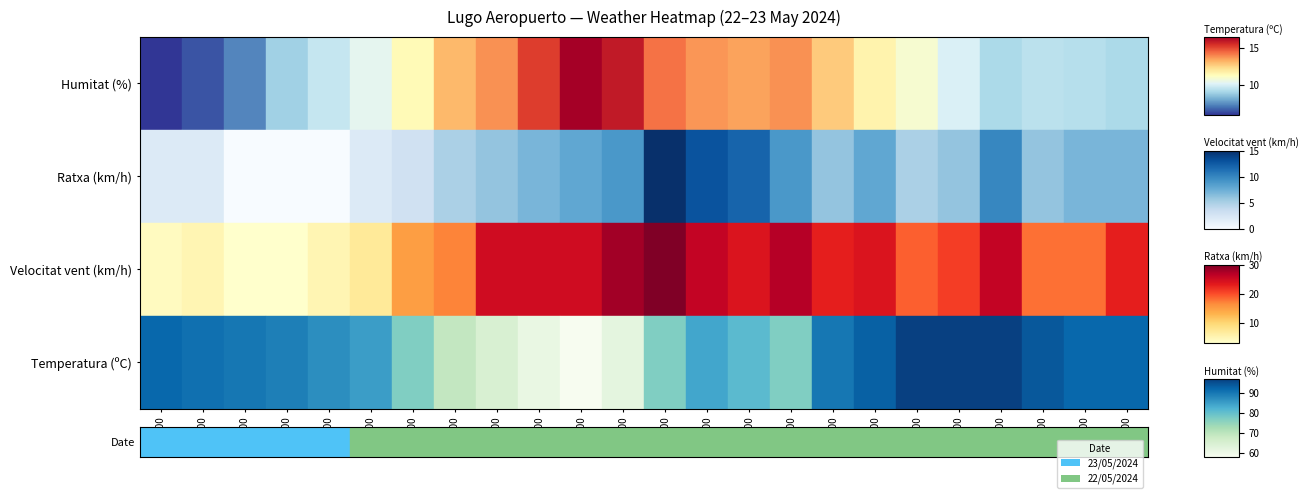

Reading left to right, what are all the values shown in this chart?

92	91	90	89	87	85	77	69	65	61	58	62	77	84	81	77	90	93	97	97	97	94	92	92